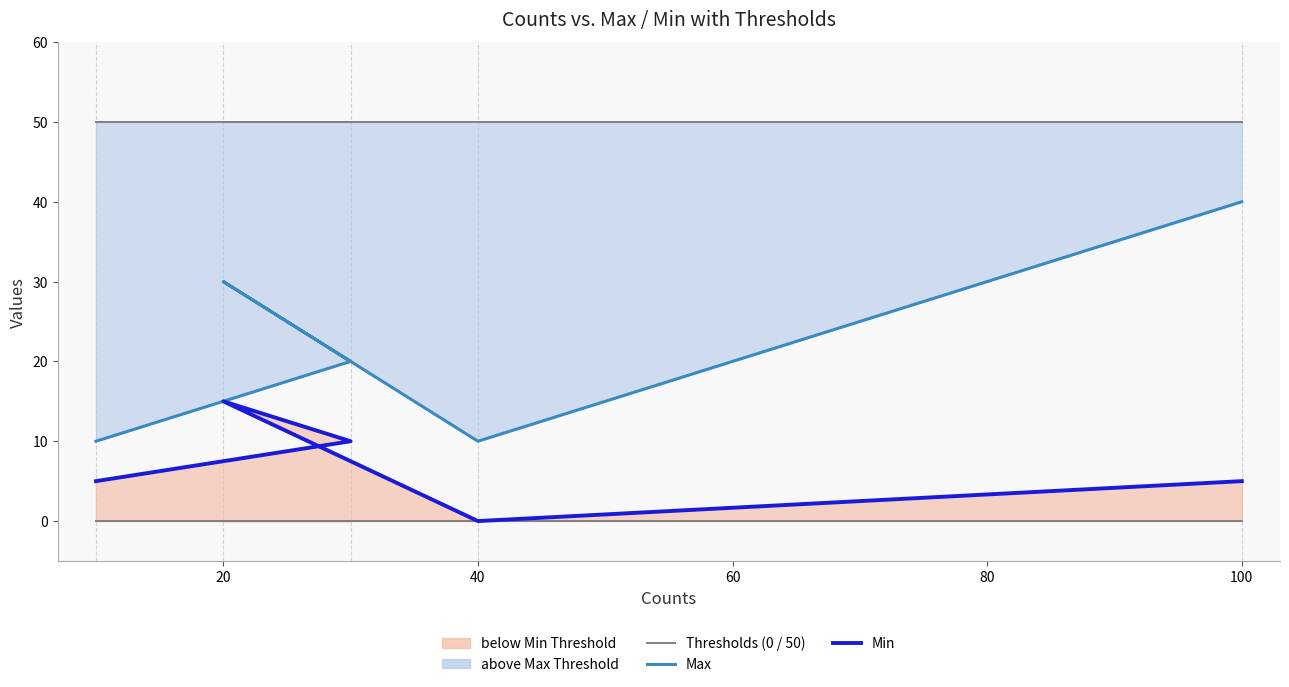

True or false: Max and Min cross at least once.

False